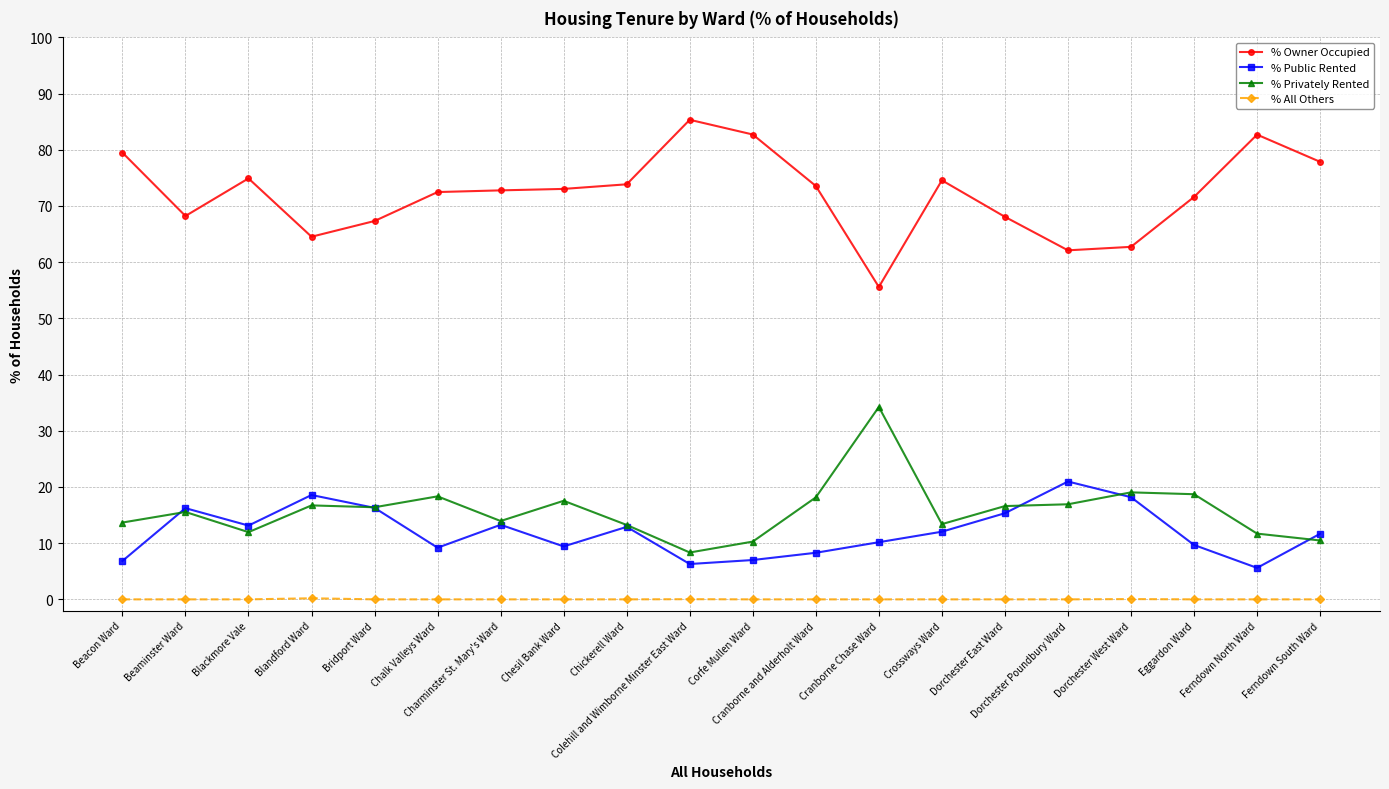

What is the value of the % Privately Rented point at the 7th from the left?

13.9